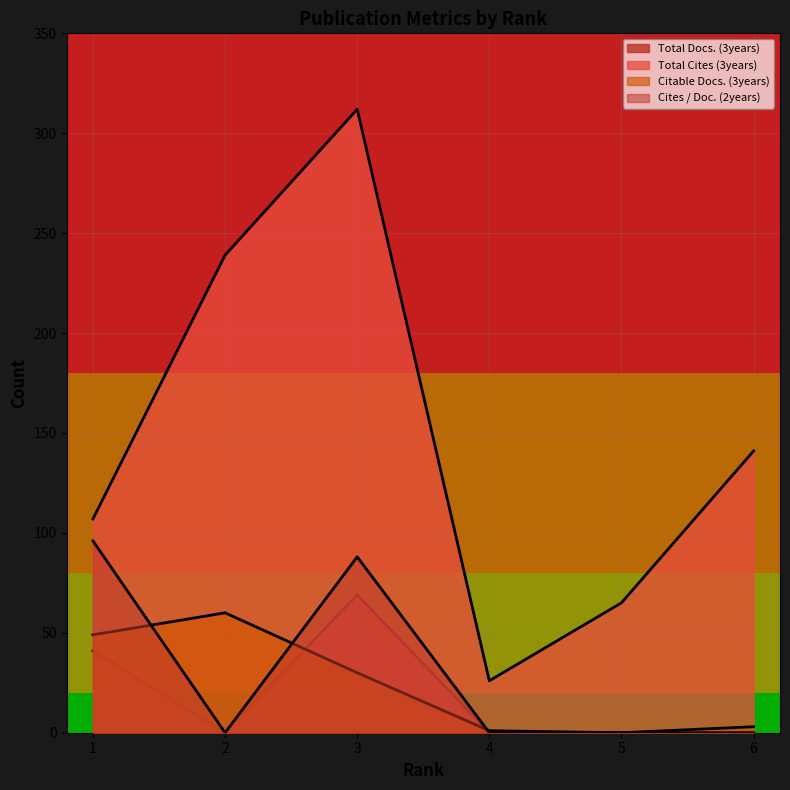

The value of Total Docs. (3years) at 3 is 113. True or false?

False